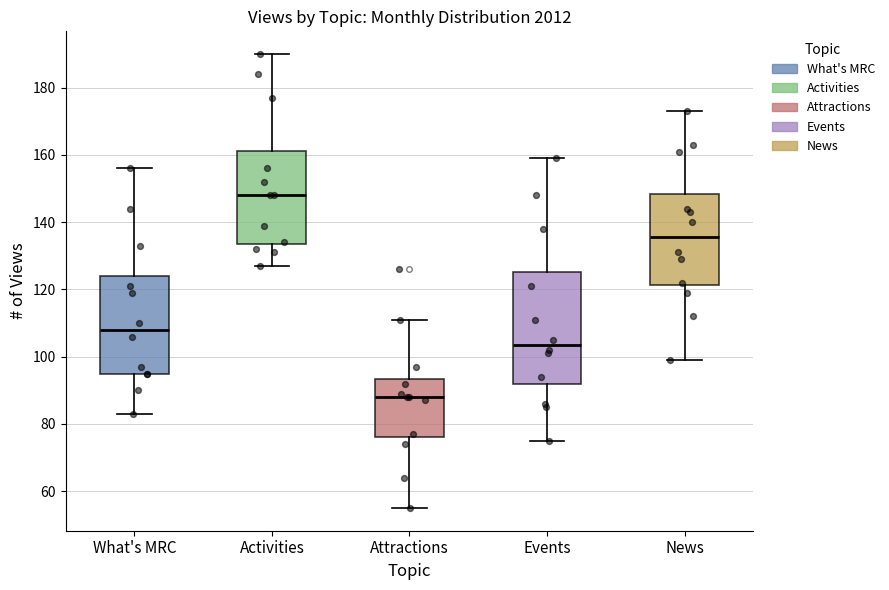

Which box is the tallest, from its lower edge to its upper edge?

Events